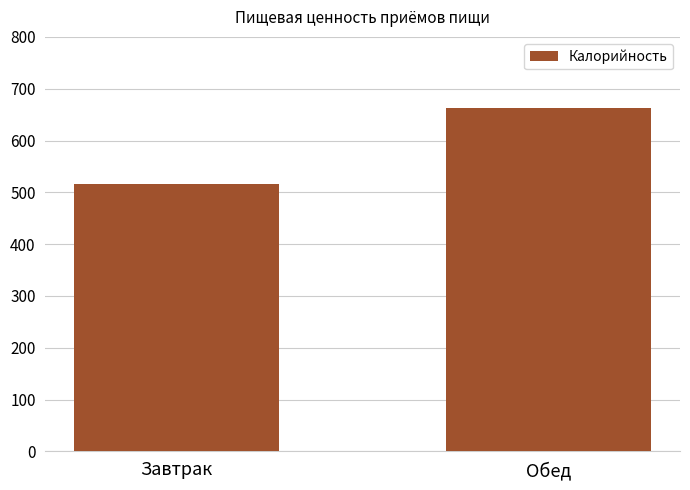

The chart shows a value of 516.5 at Завтрак. True or false?

True